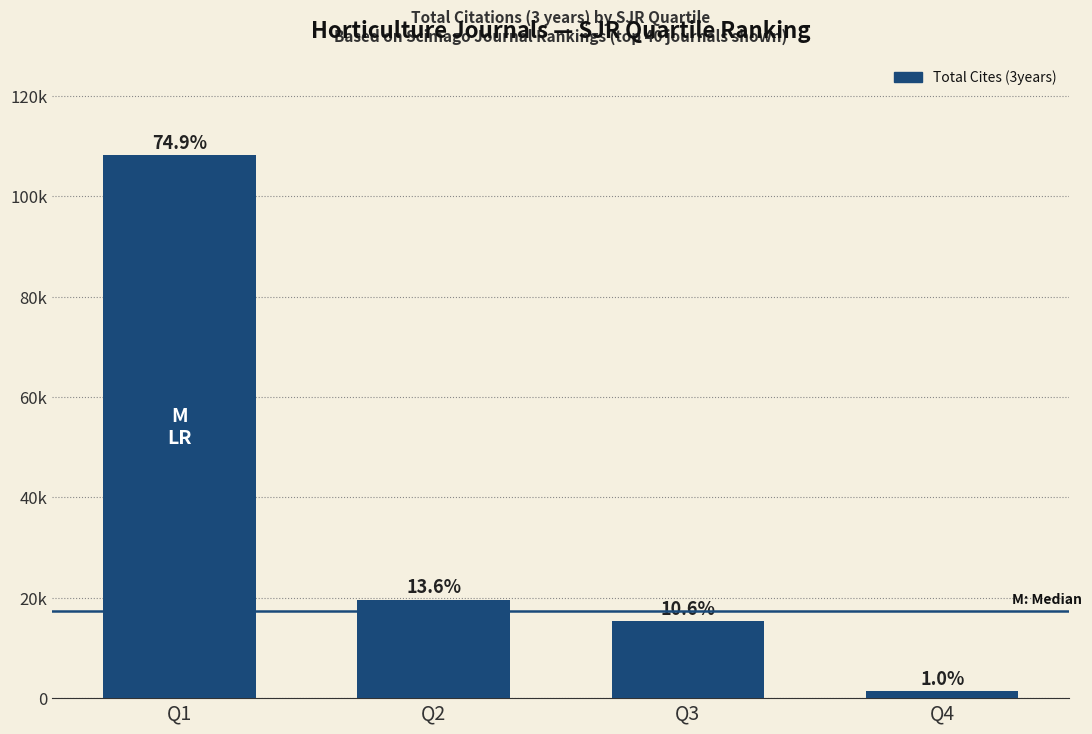

Are the bars grouped side by side (vs. stacked)?

No